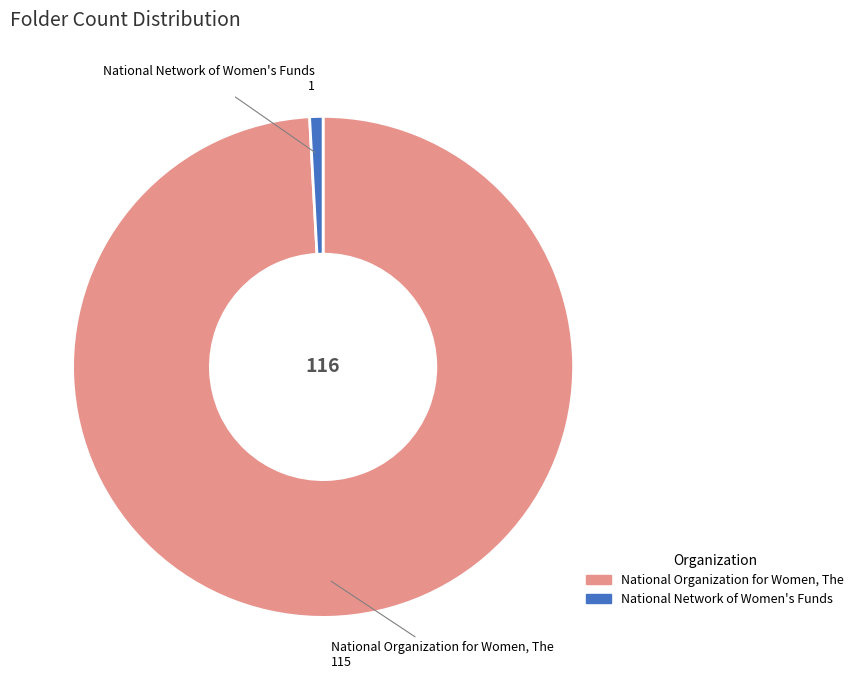

Does any single category account for the majority?

Yes